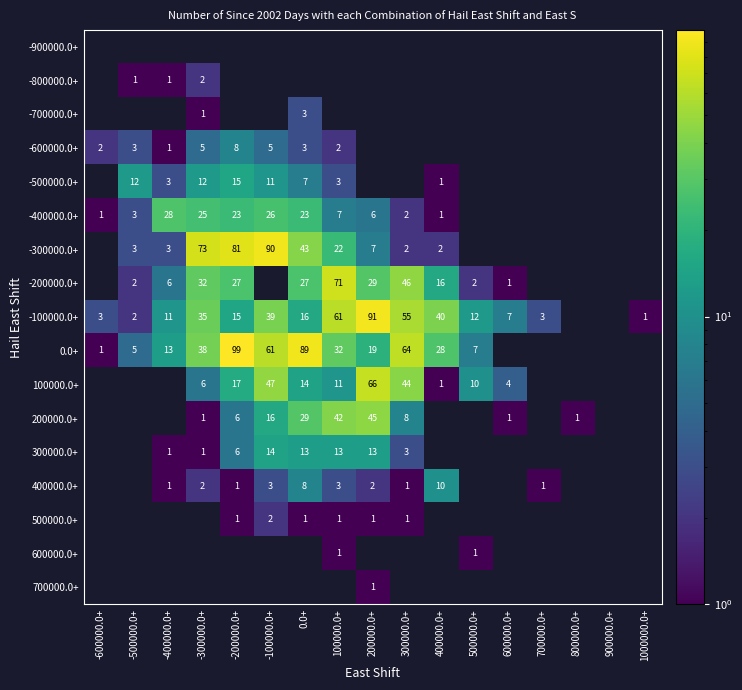

Count the number of categories in the chart.

17